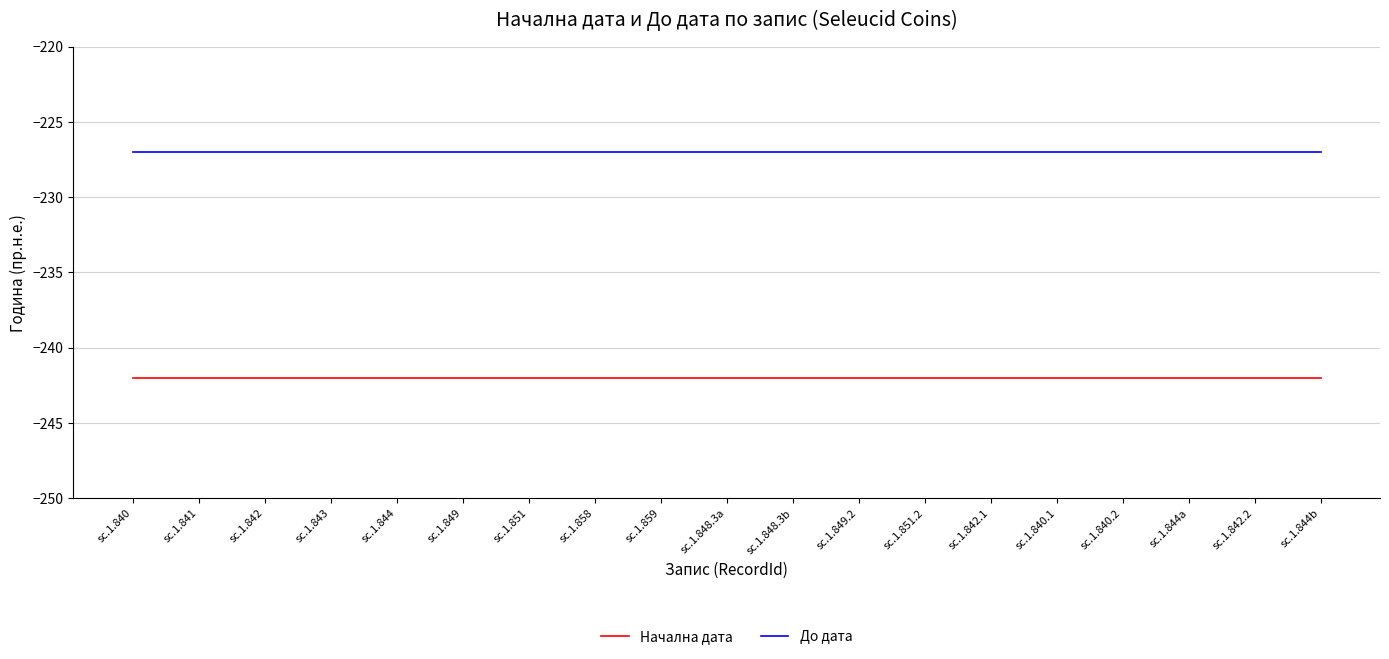

Reading left to right, extract all data points from this chart.

Начална дата: sc.1.840=-242	sc.1.841=-242	sc.1.842=-242	sc.1.843=-242	sc.1.844=-242	sc.1.849=-242	sc.1.851=-242	sc.1.858=-242	sc.1.859=-242	sc.1.848.3a=-242	sc.1.848.3b=-242	sc.1.849.2=-242	sc.1.851.2=-242	sc.1.842.1=-242	sc.1.840.1=-242	sc.1.840.2=-242	sc.1.844a=-242	sc.1.842.2=-242	sc.1.844b=-242
До дата: sc.1.840=-227	sc.1.841=-227	sc.1.842=-227	sc.1.843=-227	sc.1.844=-227	sc.1.849=-227	sc.1.851=-227	sc.1.858=-227	sc.1.859=-227	sc.1.848.3a=-227	sc.1.848.3b=-227	sc.1.849.2=-227	sc.1.851.2=-227	sc.1.842.1=-227	sc.1.840.1=-227	sc.1.840.2=-227	sc.1.844a=-227	sc.1.842.2=-227	sc.1.844b=-227